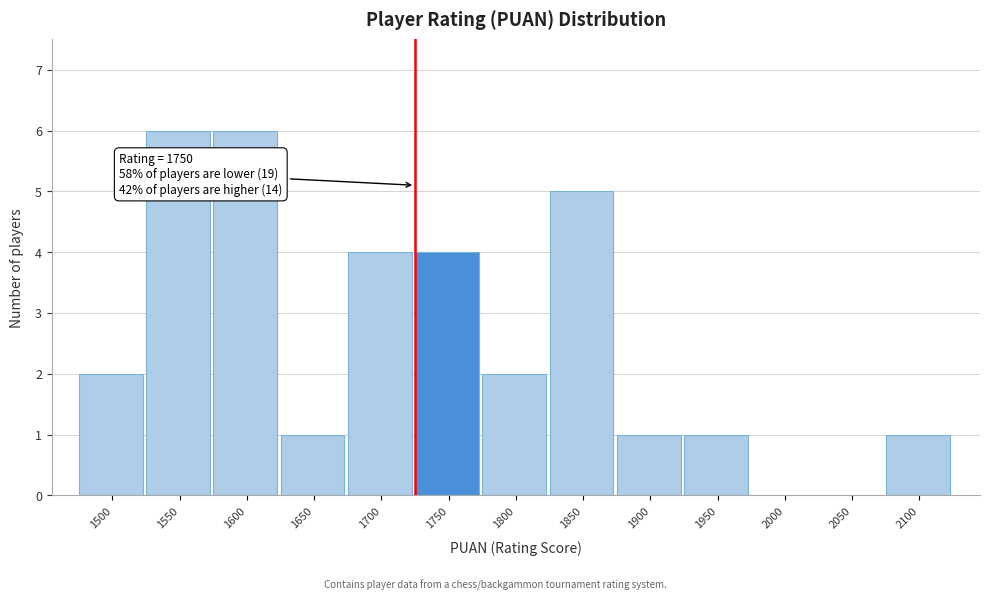

Reading left to right, what are all the values shown in this chart?

1500=2	1550=6	1600=6	1650=1	1700=4	1750=4	1800=2	1850=5	1900=1	1950=1	2000=0	2050=0	2100=1